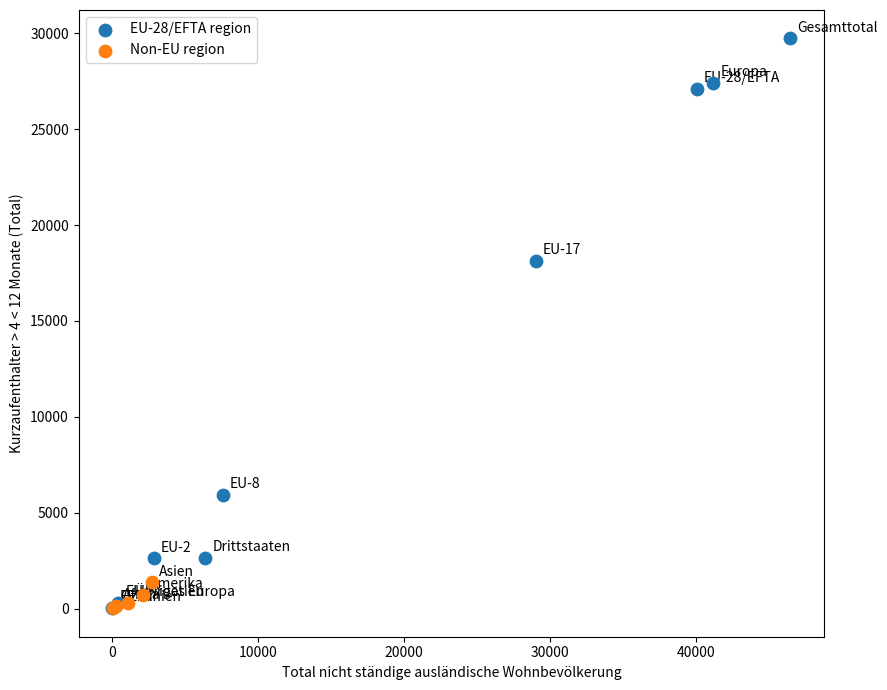

Which series reaches the maximum Y coordinate?

EU-28/EFTA region